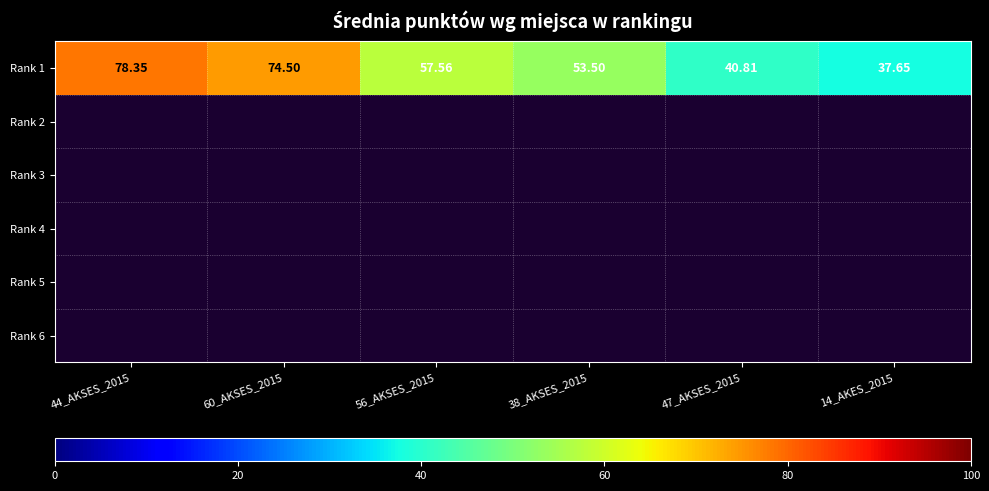

Reading left to right, list all the values displayed in this chart.

78.3	74.5	57.6	53.5	40.8	37.6